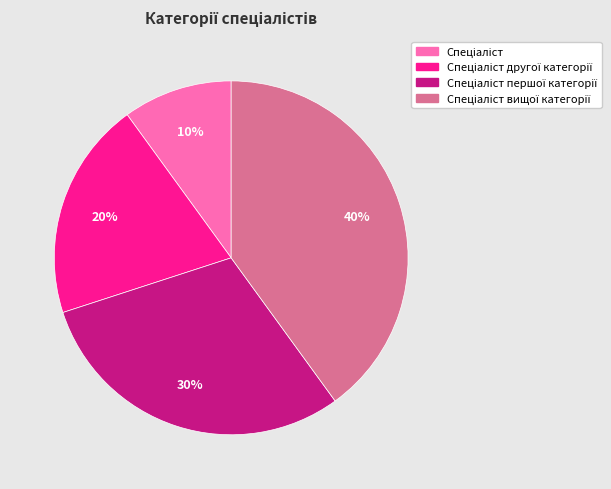

Is there any slice that represents more than half of the pie?

No